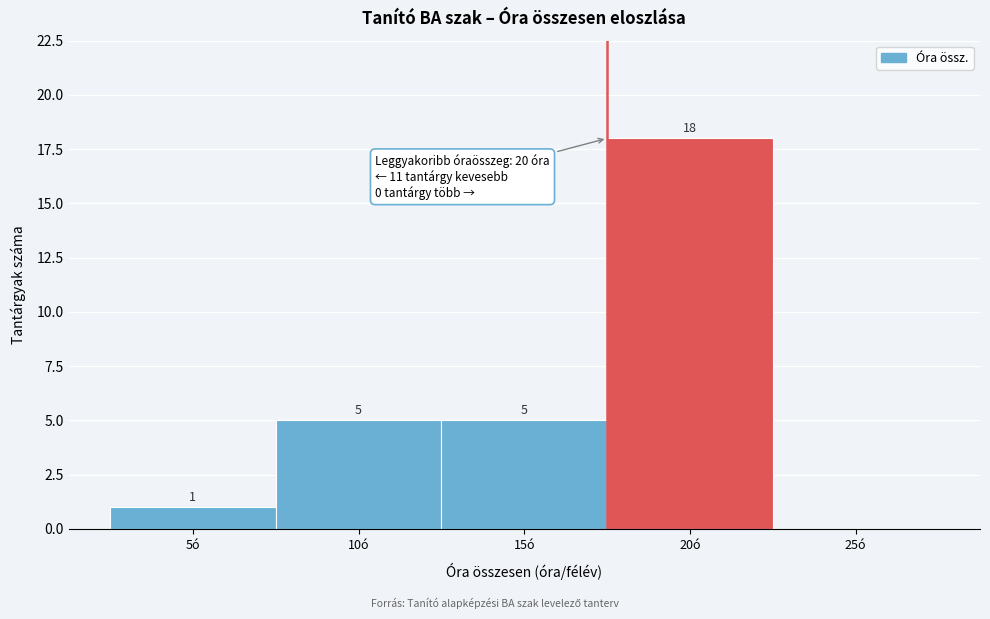

Reading left to right, list all the values displayed in this chart.

5ó=1	10ó=5	15ó=5	20ó=18	25ó=0